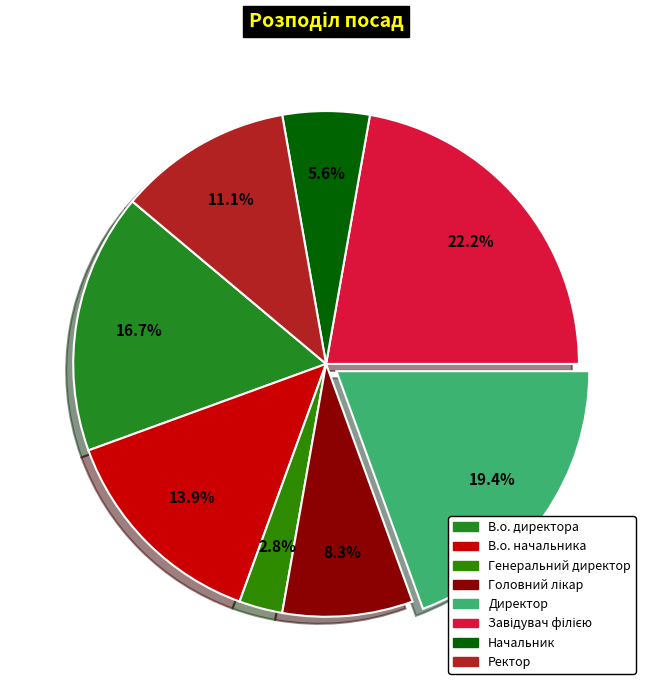

Between Завідувач філією and В.о. начальника, which is larger?

Завідувач філією